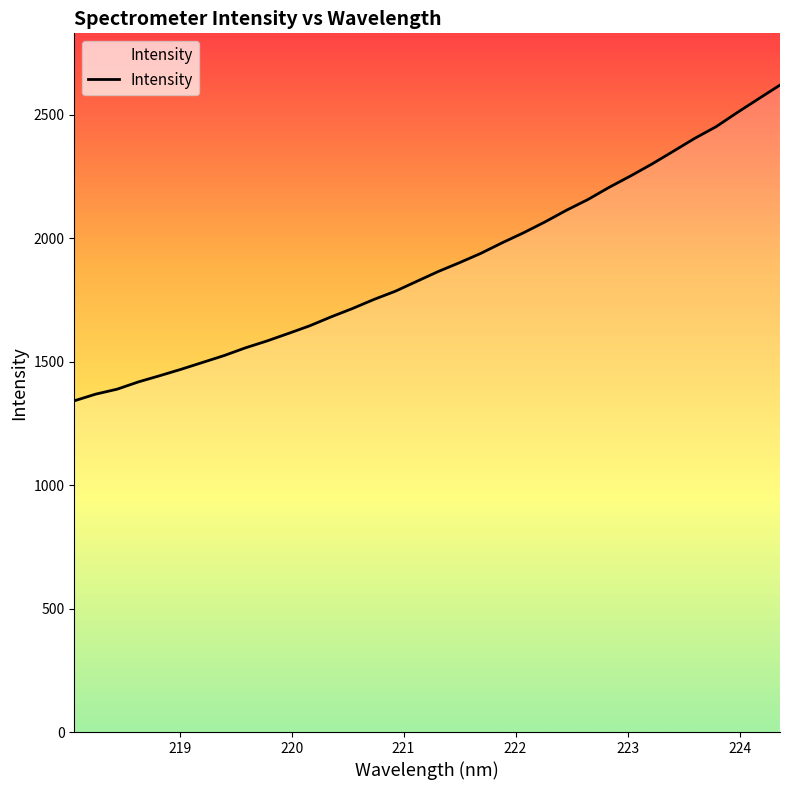

What is the maximum value shown in the chart?

2620.0